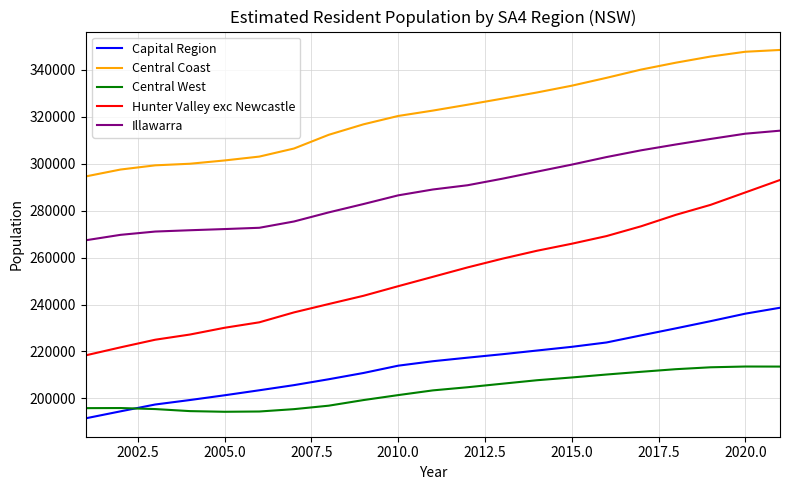

Which series has the largest range (max minus min)?

Hunter Valley exc Newcastle